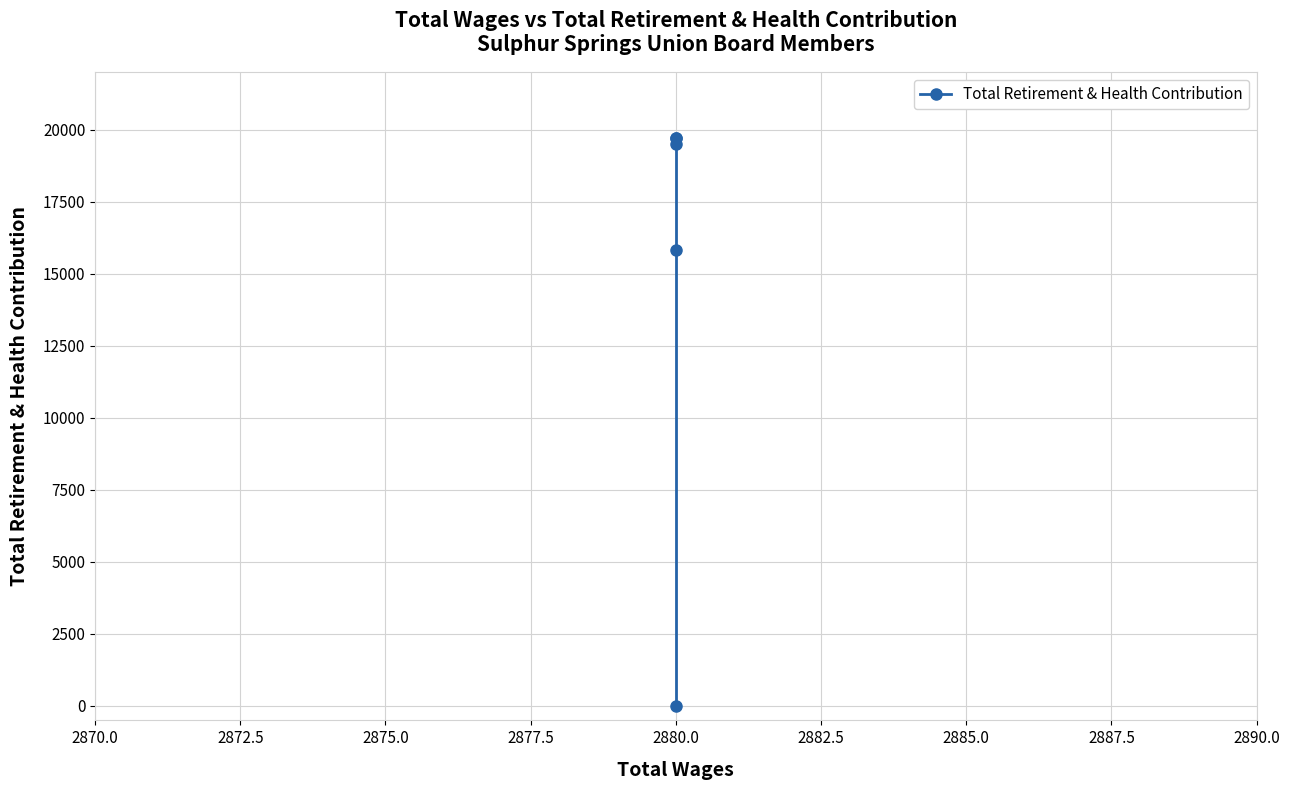

Reading left to right, transcribe all the data shown in this chart.

19701	19701	19492	15843	0